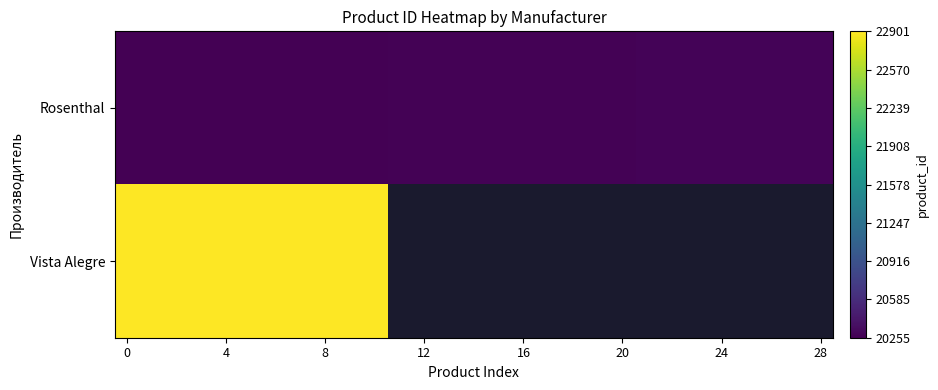

Which series has the largest total across all categories?

Rosenthal